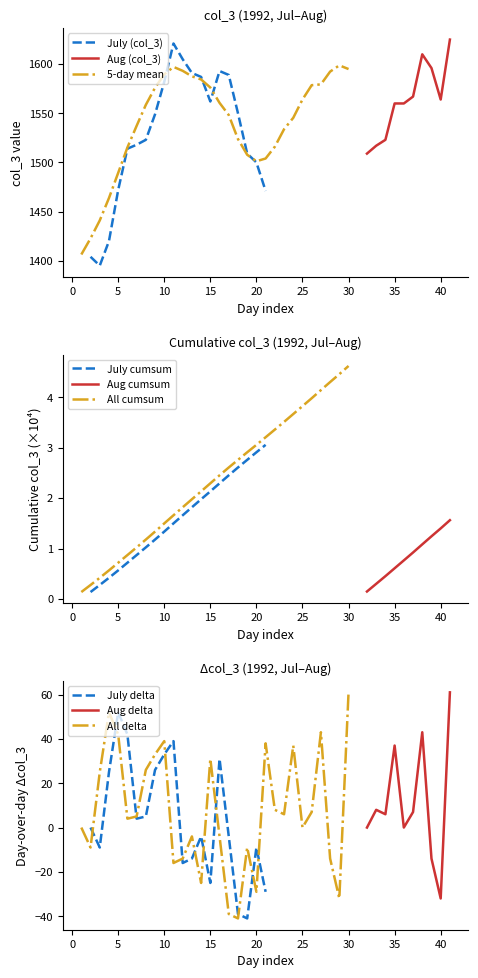

What is the average value of the col_3 (value) series?

1540